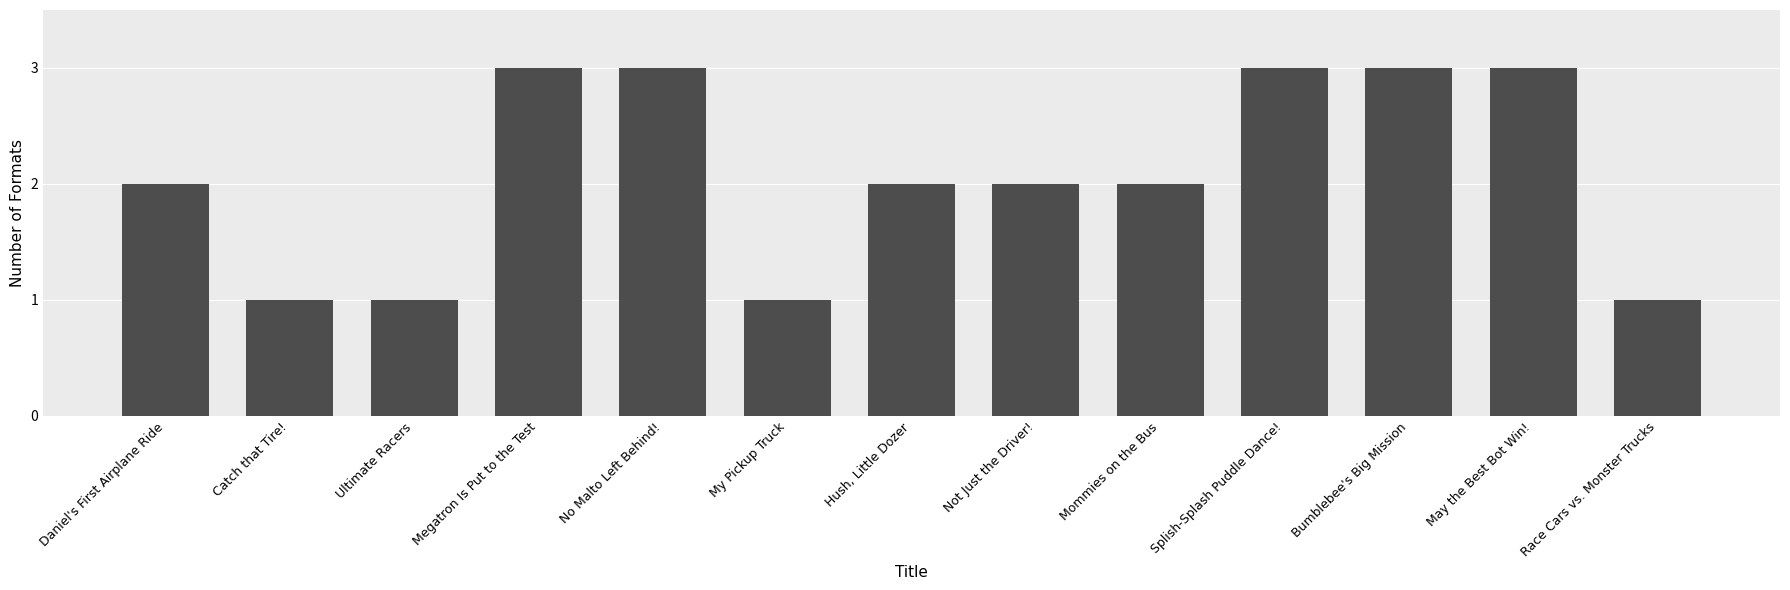

The value at Bumblebee's Big Mission is 3. True or false?

True